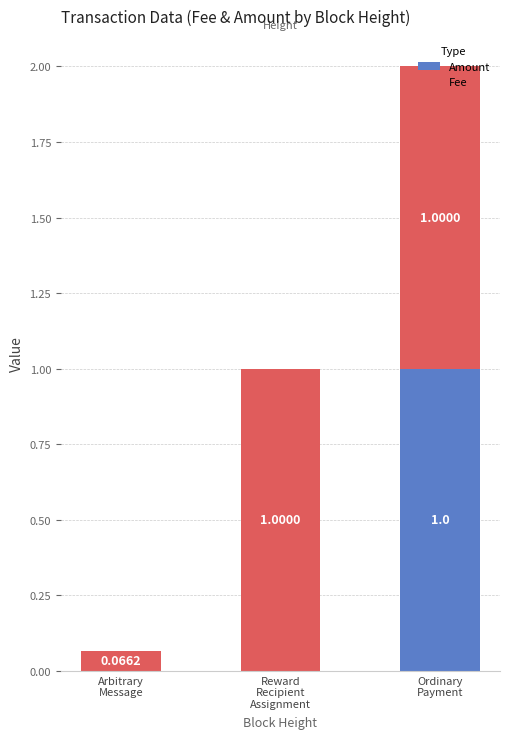

Count the number of data series in this chart.

2